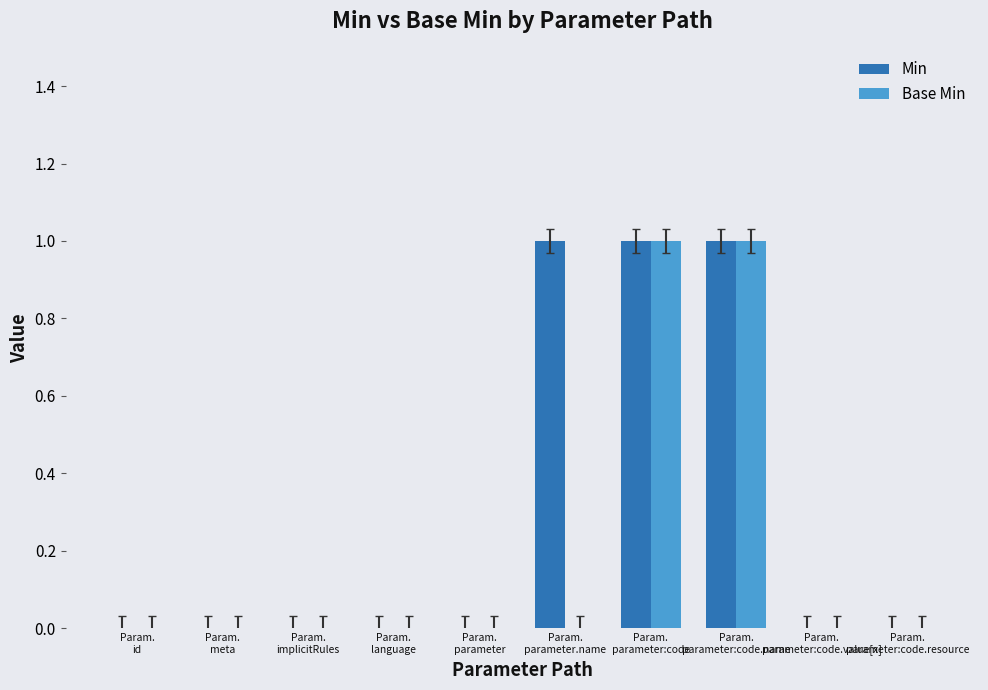

How many data points does each series have?

10